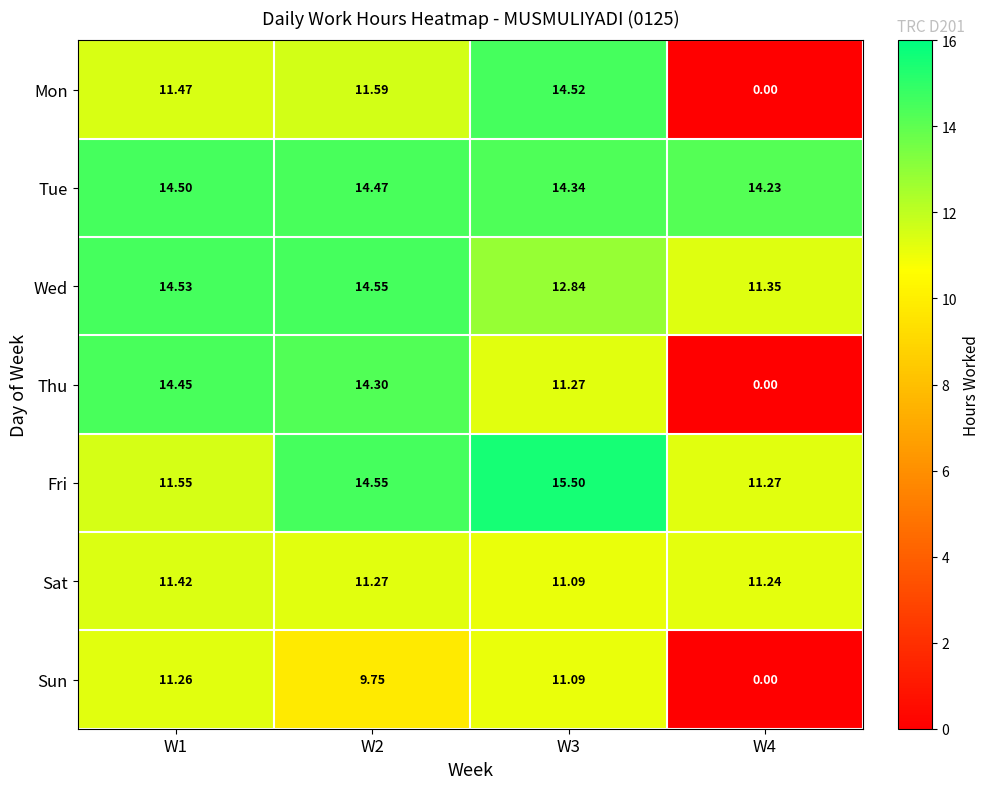

Is the value of Tue at W2 greater than the value of Sat at W1?

Yes